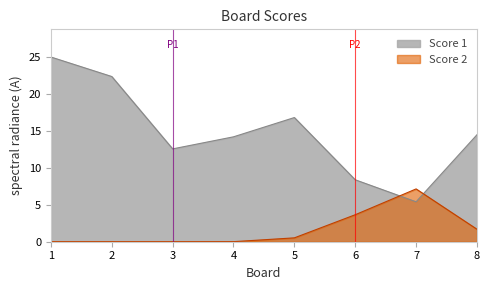

Rank the series by their average value, from lowest to highest.

Score 2, Score 1